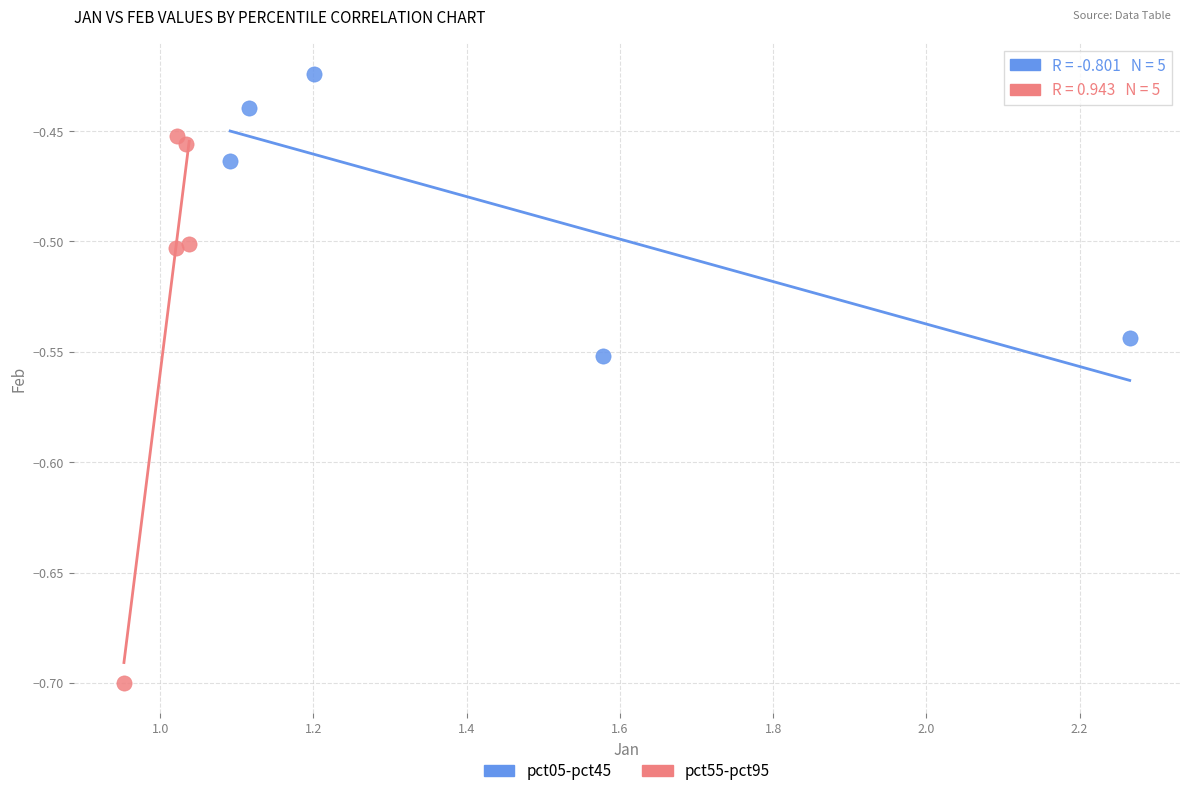

What are all the series names shown in the legend?

pct05-pct45, pct55-pct95